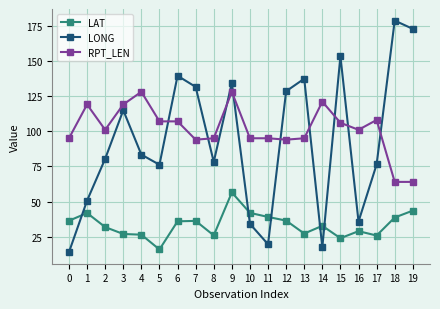

Which series has the largest total across all categories?

RPT_LEN